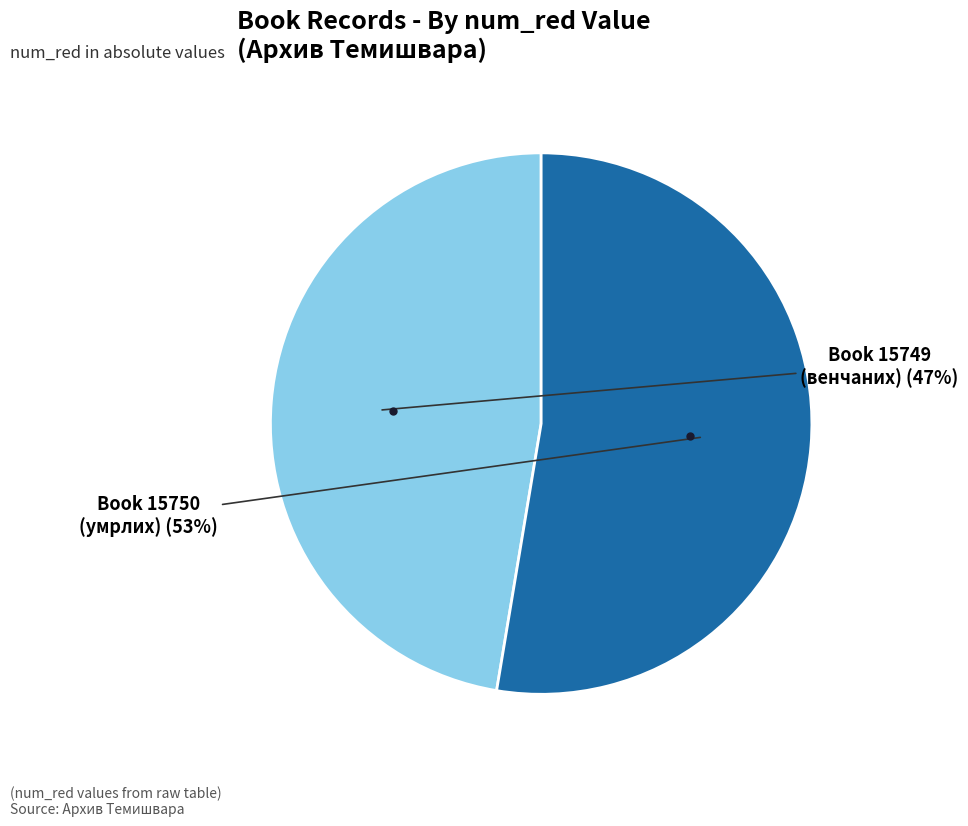

To the nearest percent, what is the average slice percentage?

50%